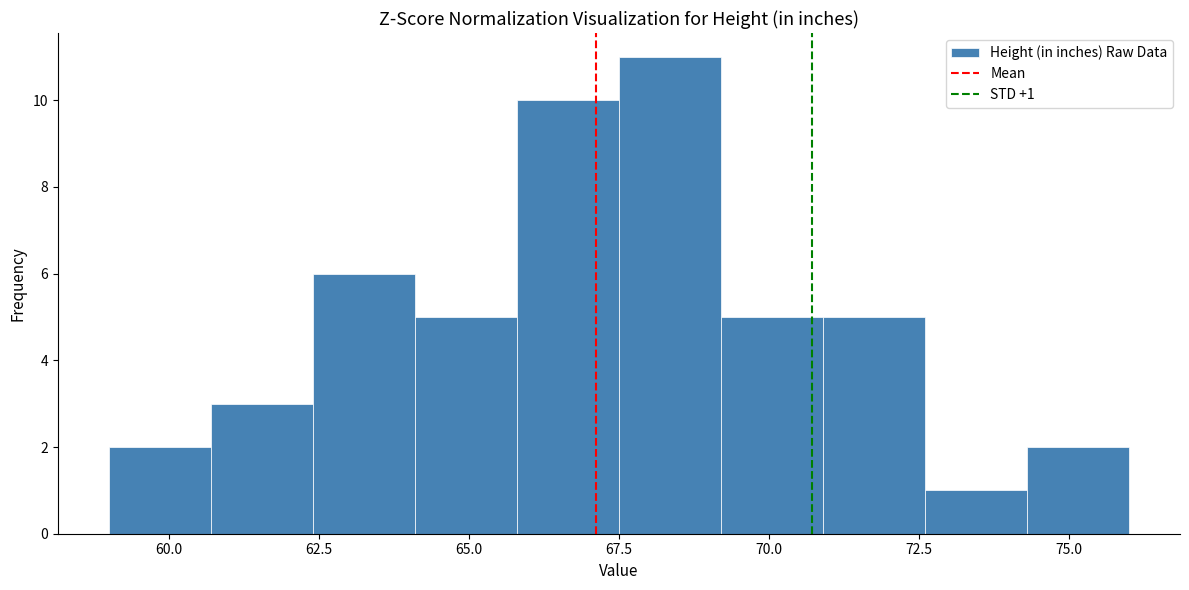

Around what value on the x-axis is the tallest bar? Give the approximate position of its centre, as read against the axis.

68.5